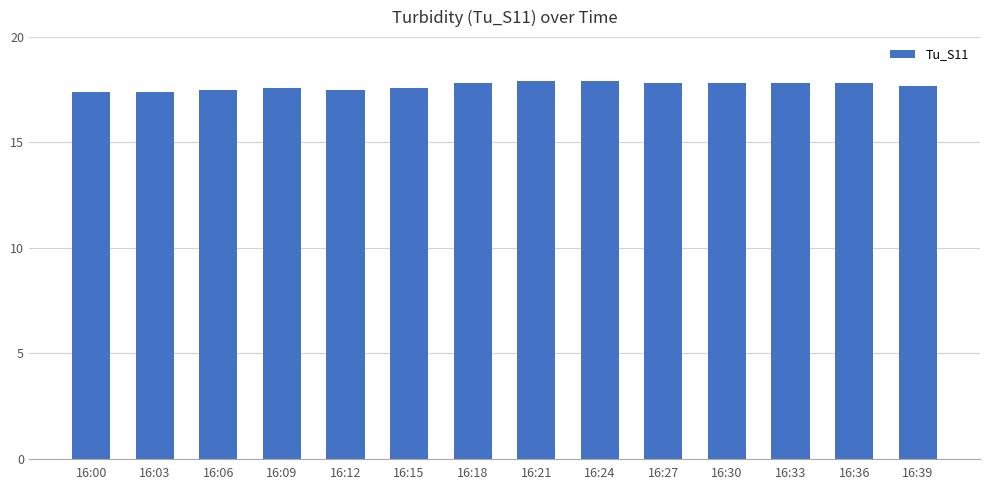

Reading left to right, list all the values displayed in this chart.

17.4	17.4	17.5	17.6	17.5	17.6	17.8	17.9	17.9	17.8	17.8	17.8	17.8	17.7